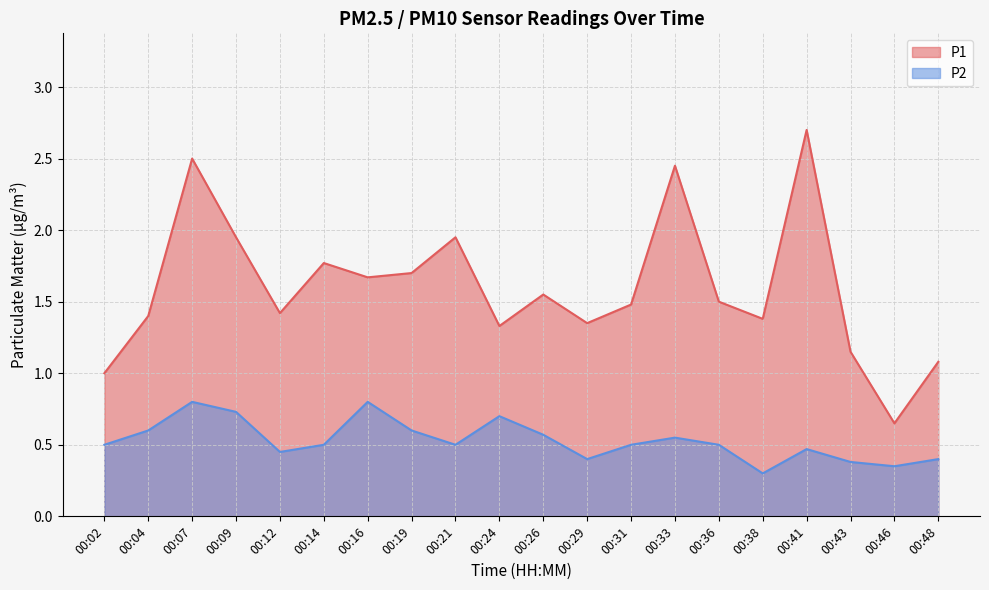

What is the smallest value displayed?

0.3